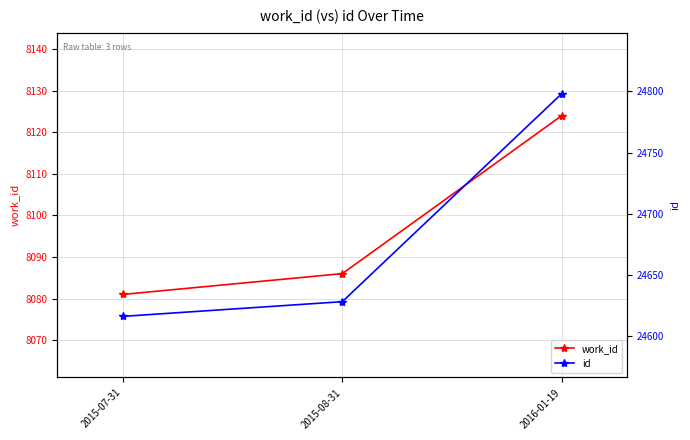

True or false: id has a value of 11983 at 2016-01-19.

False